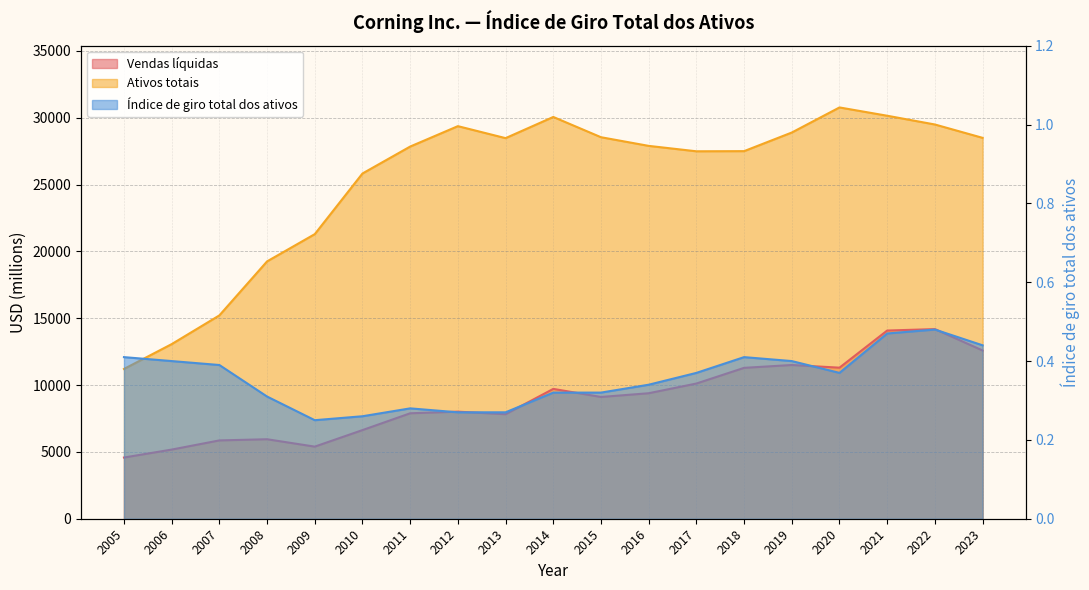

The Ativos totais series shows 11207.0 at 2005. True or false?

True